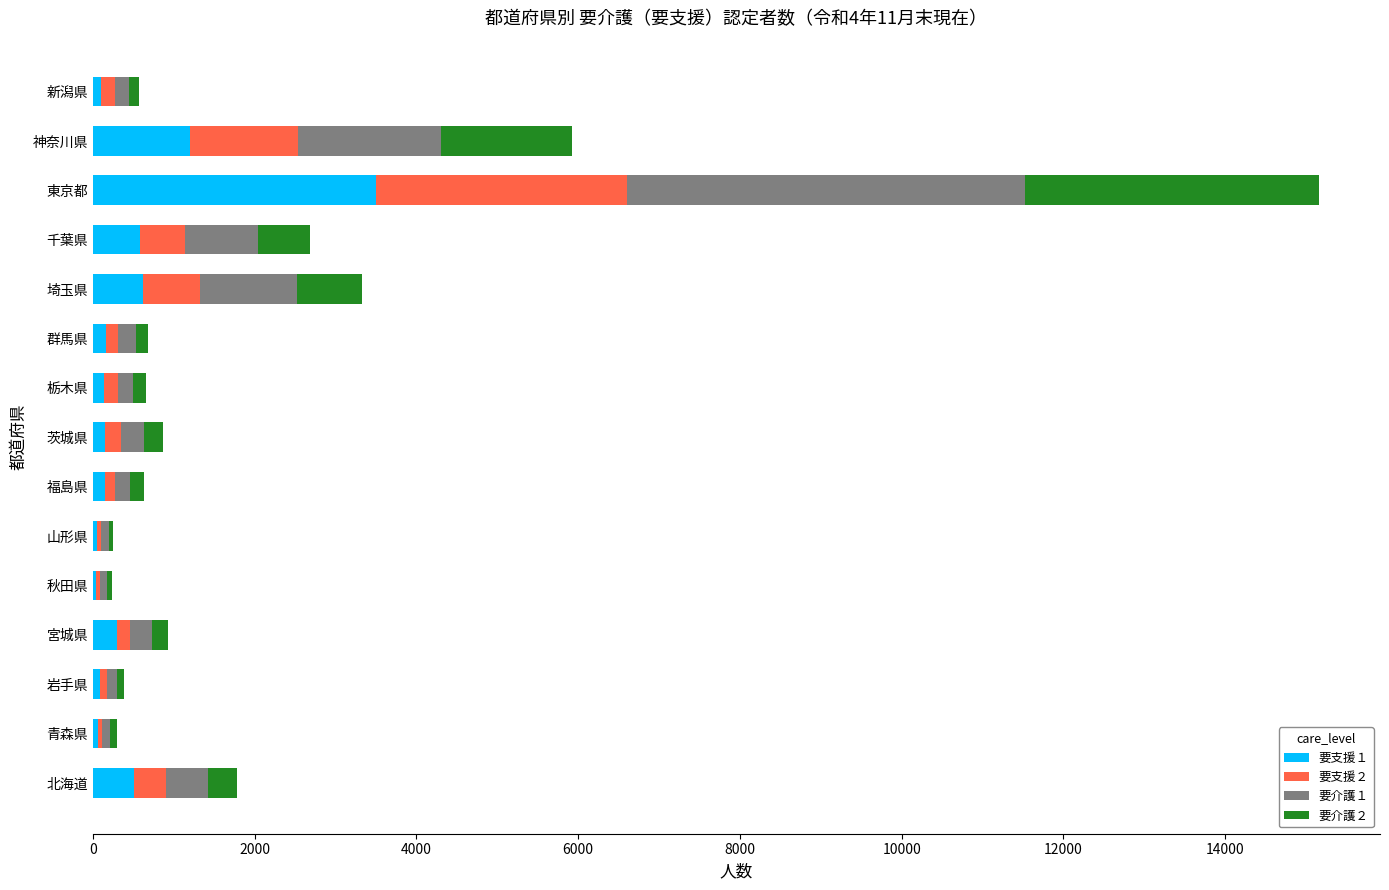

Which category has the highest value in the 要支援１ series?

東京都